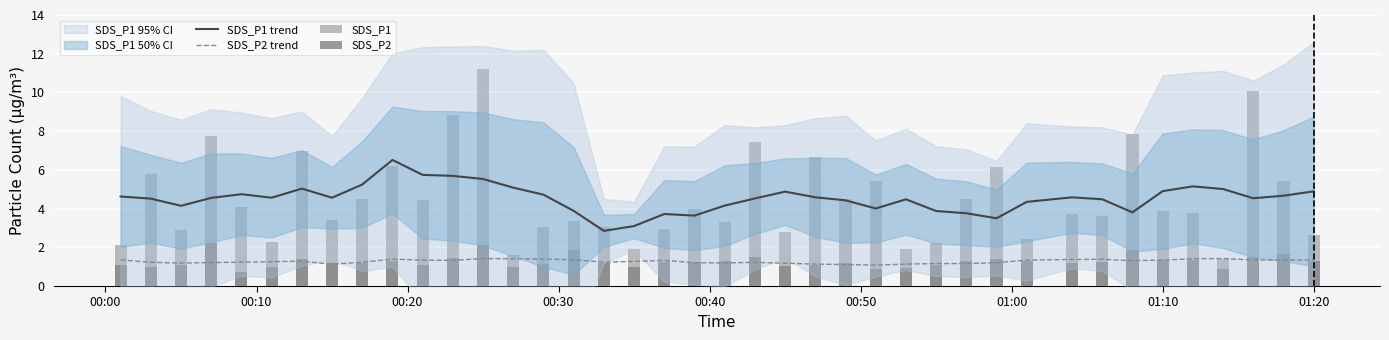

What is the difference between the second highest and second lowest values in the SDS_P1 trend series?

2.6